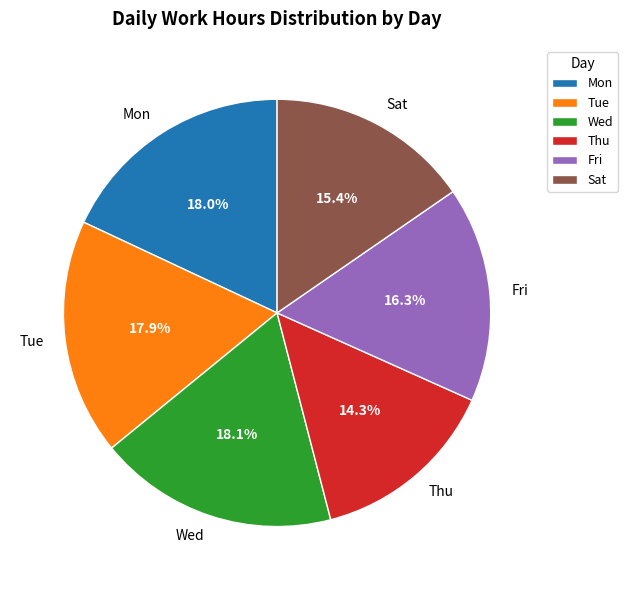

What is the smallest slice in the pie chart?

Thu